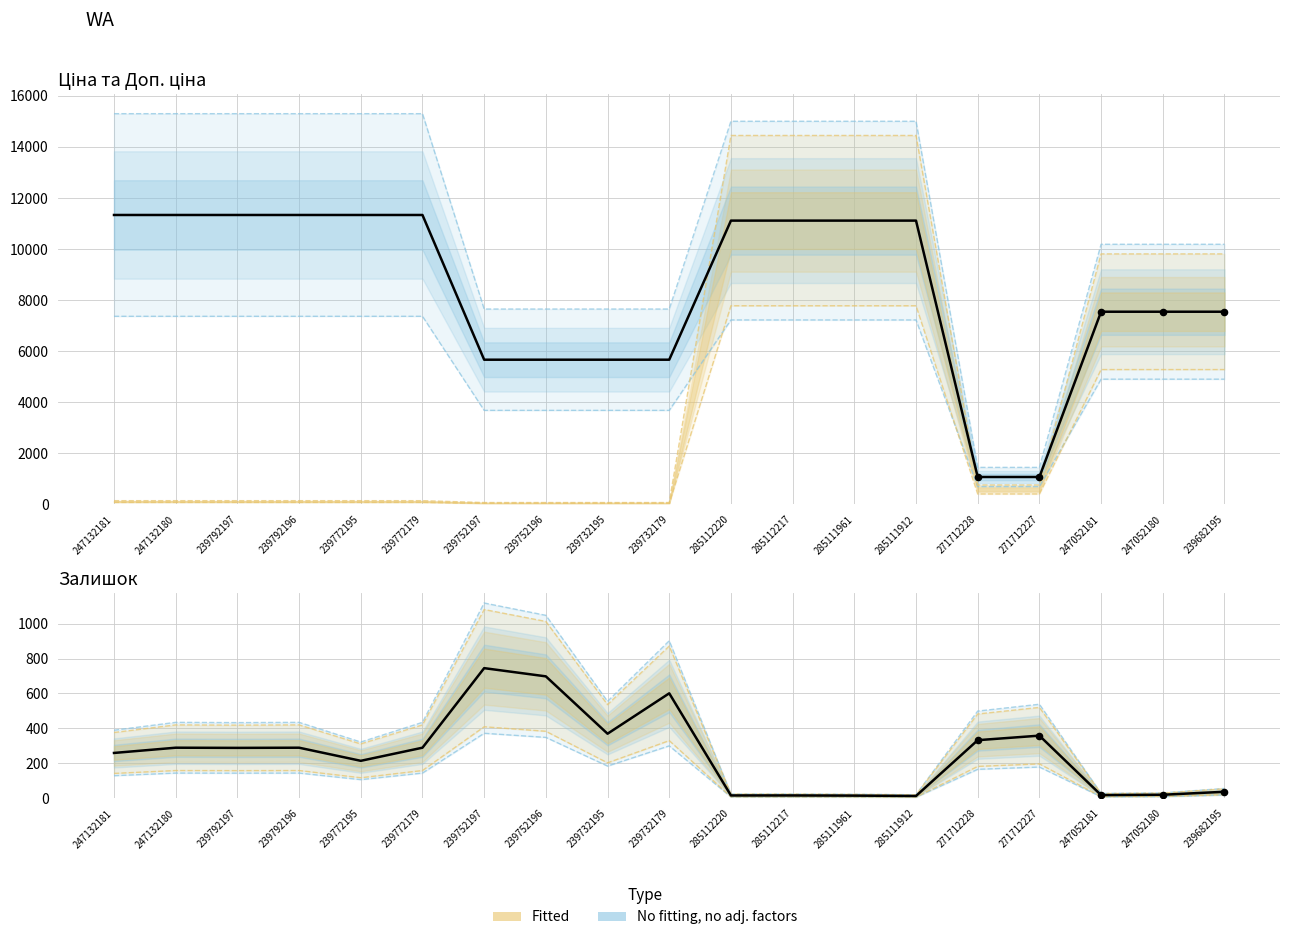

Which series has the largest total across all categories?

Доп. ціна (actual)